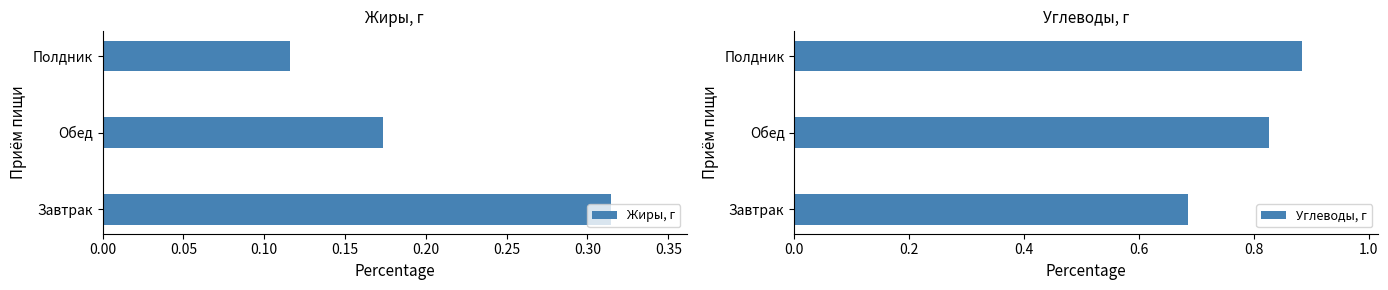

How many bars are there in total?

6